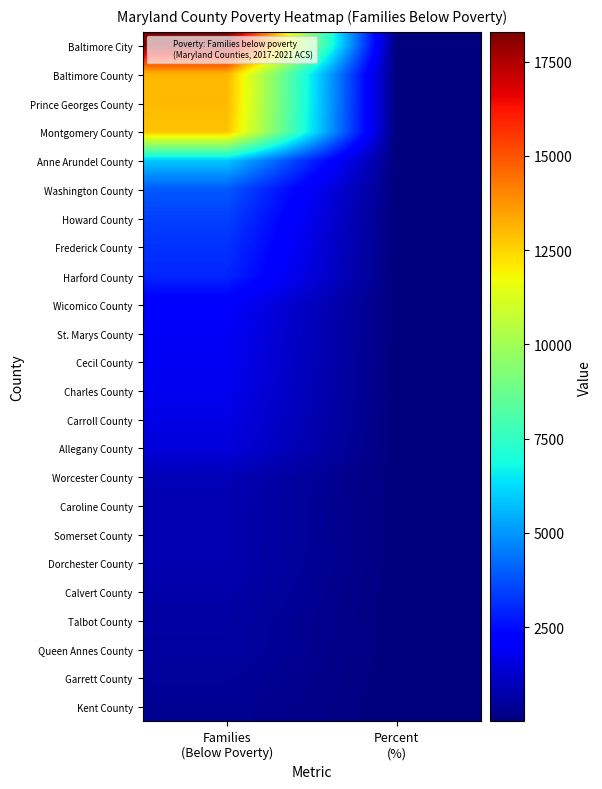

List the series in order of their peak value, lowest first.

Kent County, Garrett County, Queen Annes County, Talbot County, Calvert County, Dorchester County, Somerset County, Caroline County, Worcester County, Allegany County, Carroll County, Charles County, Cecil County, St. Marys County, Wicomico County, Harford County, Frederick County, Howard County, Washington County, Anne Arundel County, Montgomery County, Prince Georges County, Baltimore County, Baltimore City